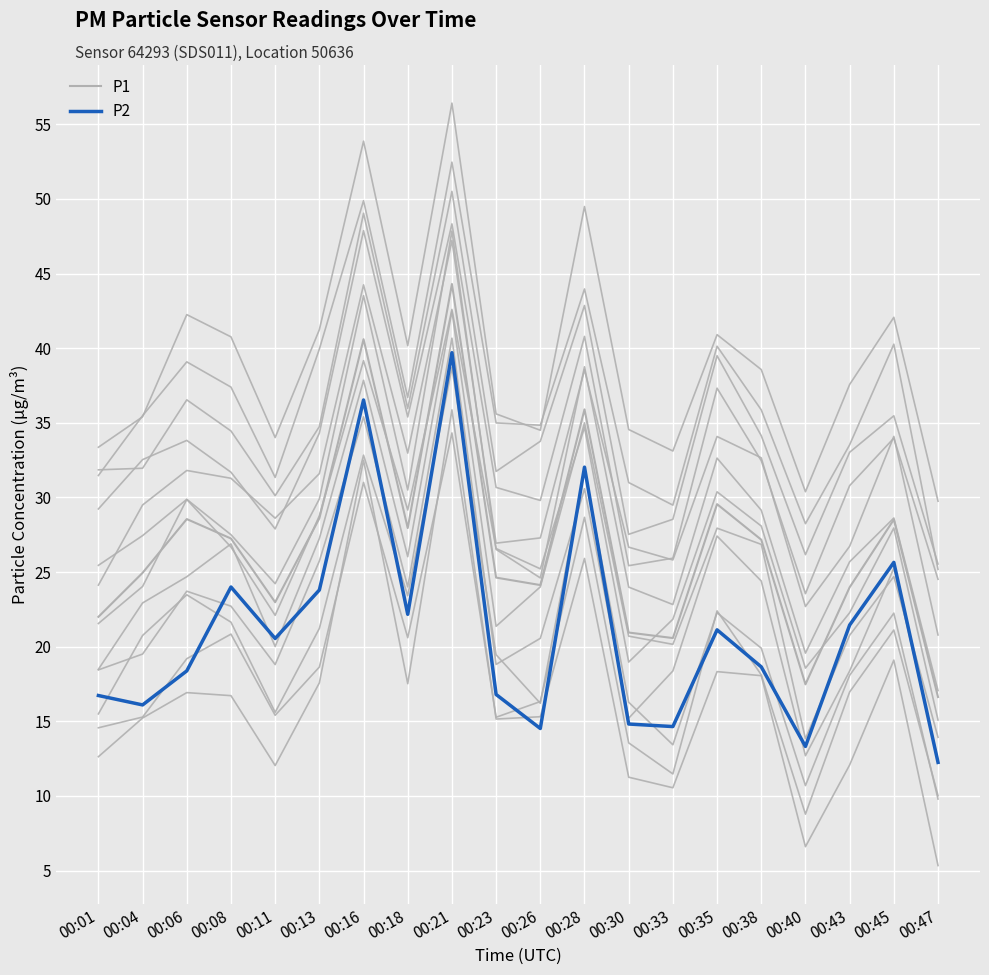

How many data points in P2 are above 20?

10